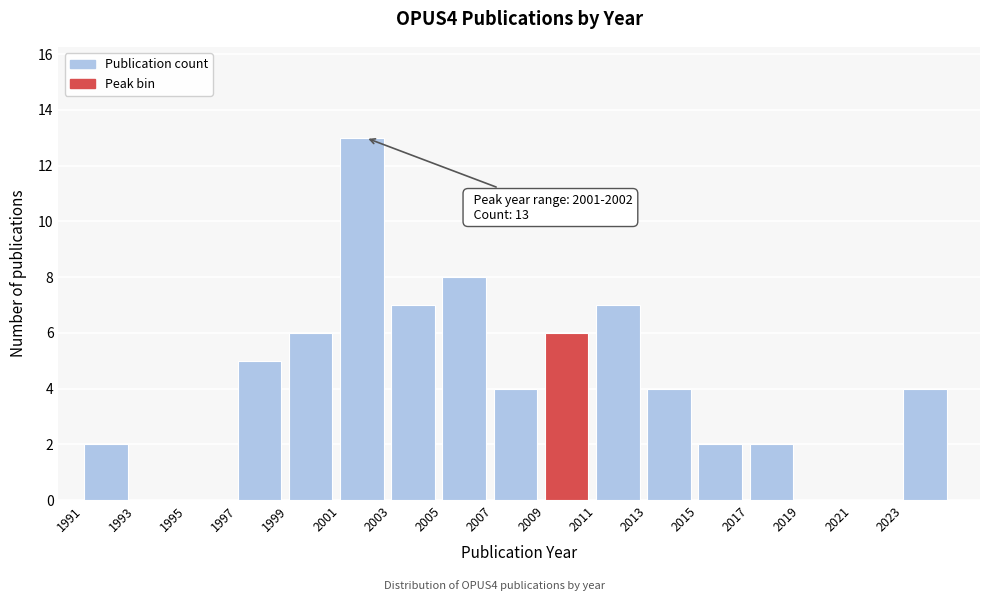

Which range on the x-axis has the tallest bar?

2001 to 2003